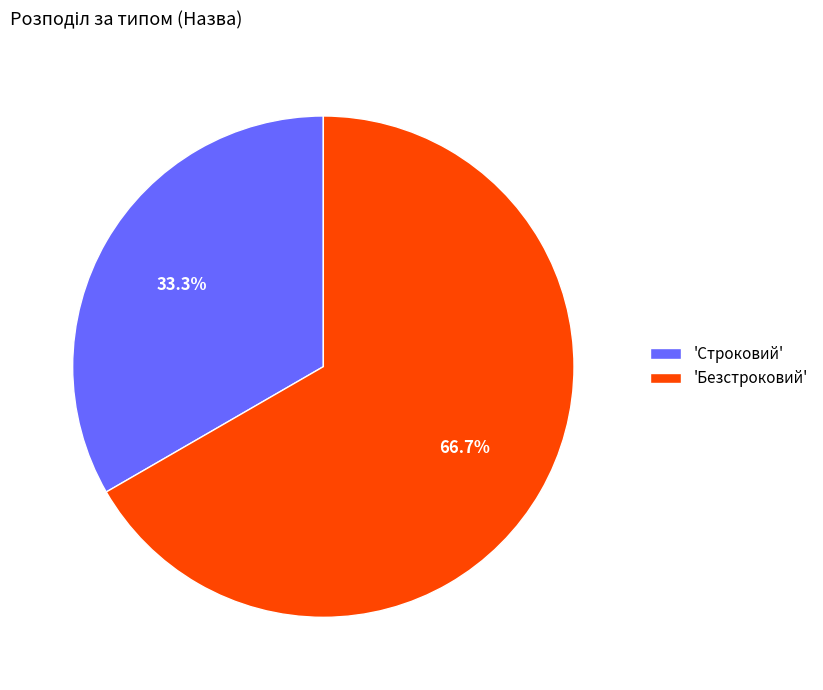

How much of the chart is everything except 'Безстроковий'?

33.3%